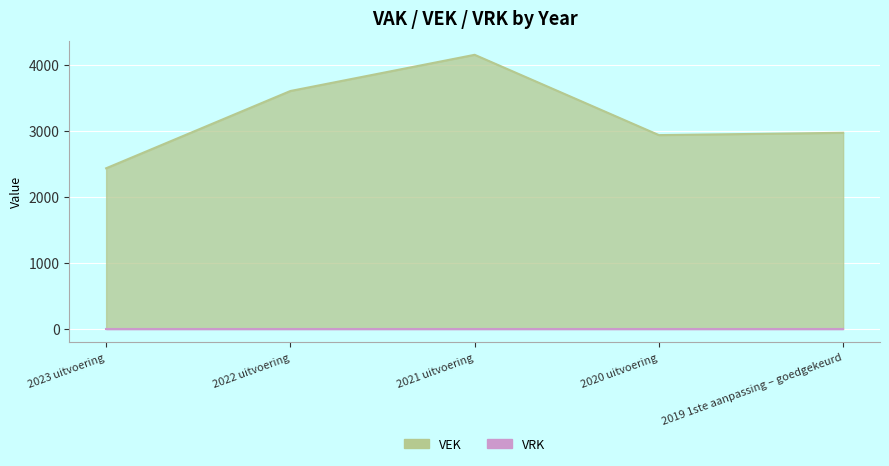

Where is the first local maximum?

2021 uitvoering